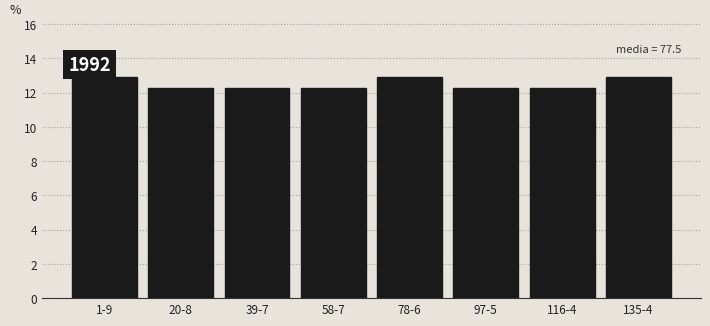

Reading left to right, transcribe all the data shown in this chart.

12.9	12.3	12.3	12.3	12.9	12.3	12.3	12.9